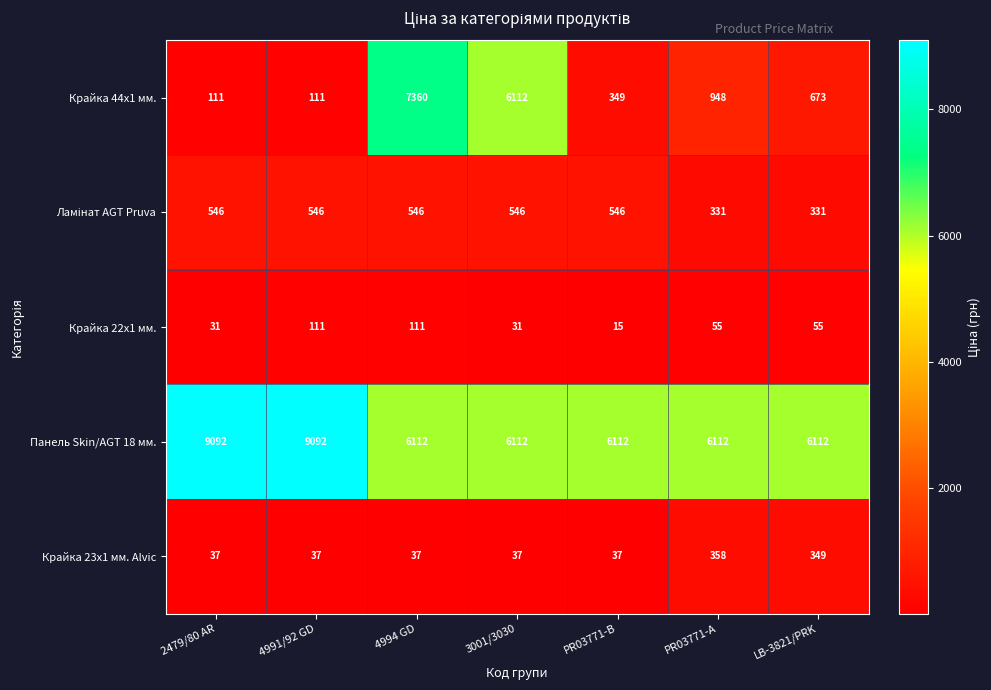

At which label does Крайка 22x1 мм. reach its minimum?

PR03771-B